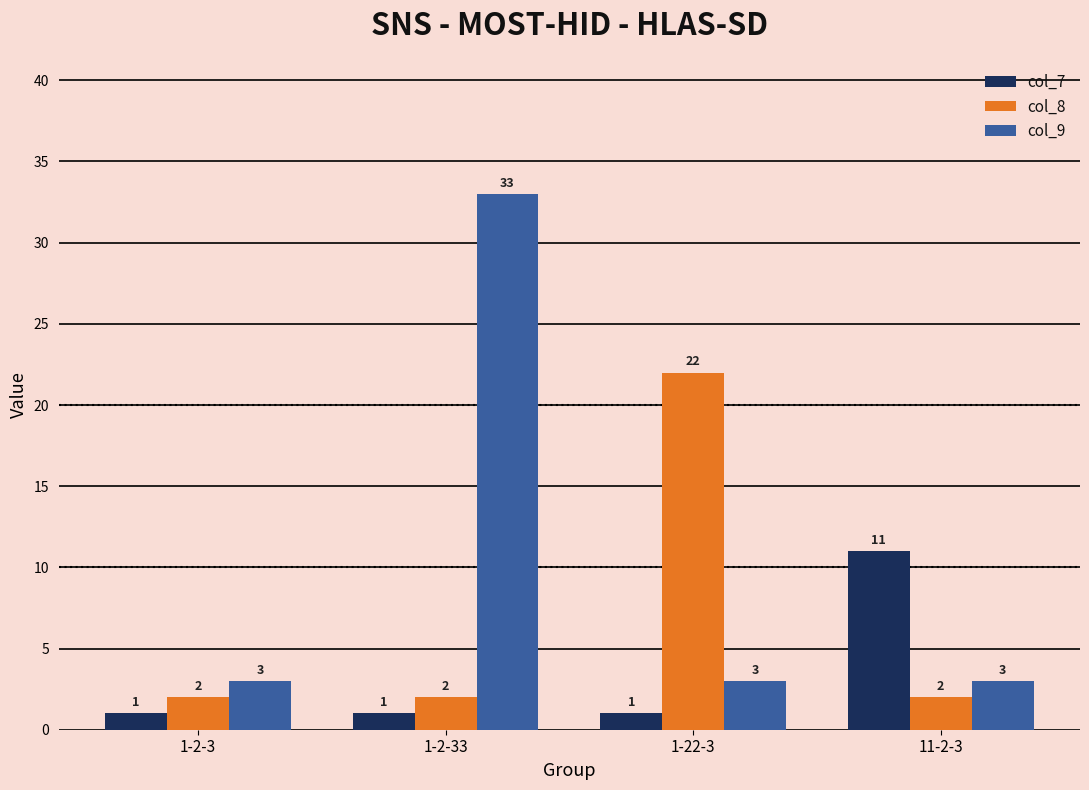

What is the difference between the maximum and second lowest values in the col_8 series?

20